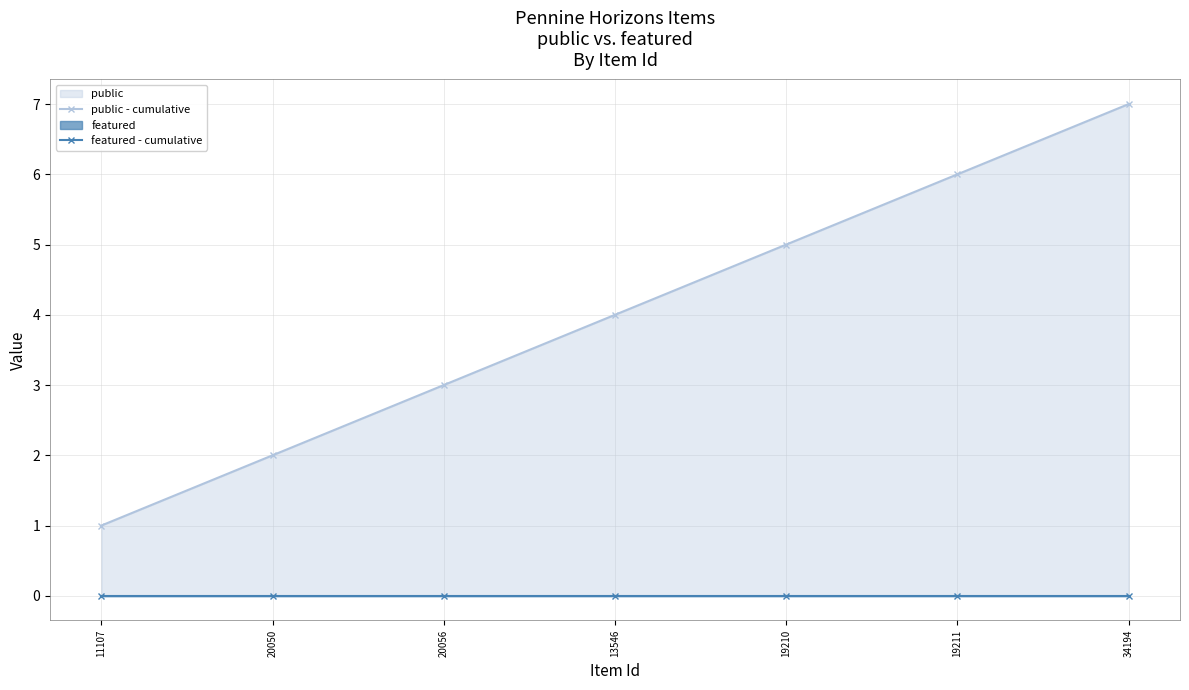

Reading left to right, transcribe all the data shown in this chart.

public - cumulative: 11107=1	20050=2	20056=3	13546=4	19210=5	19211=6	34194=7
featured - cumulative: 11107=0	20050=0	20056=0	13546=0	19210=0	19211=0	34194=0